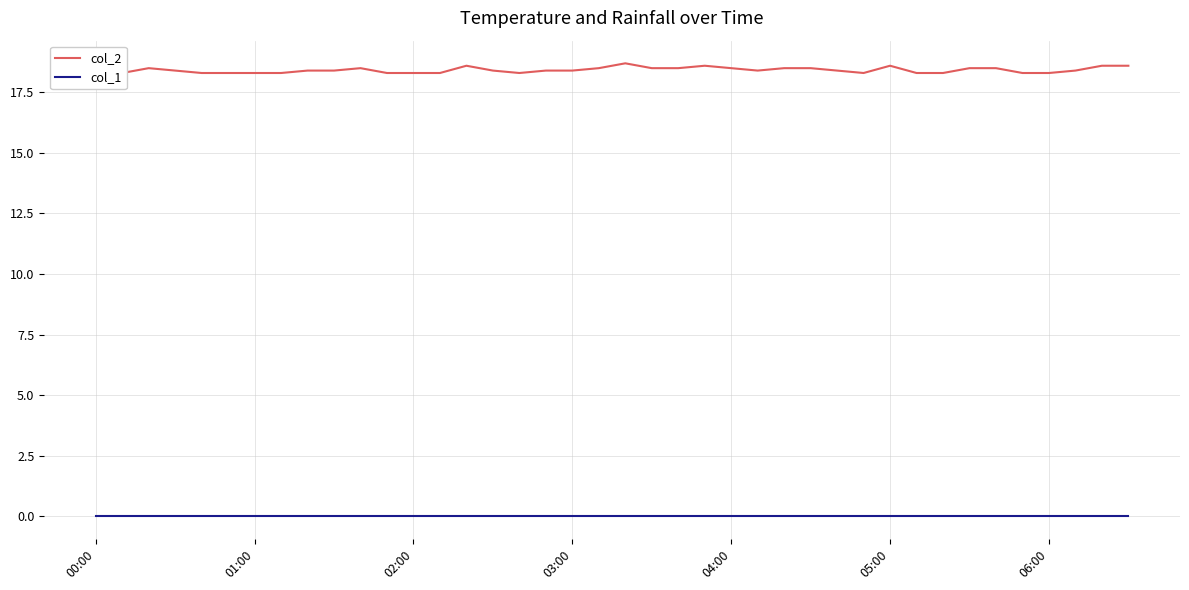

Which series has the largest total across all categories?

col_2